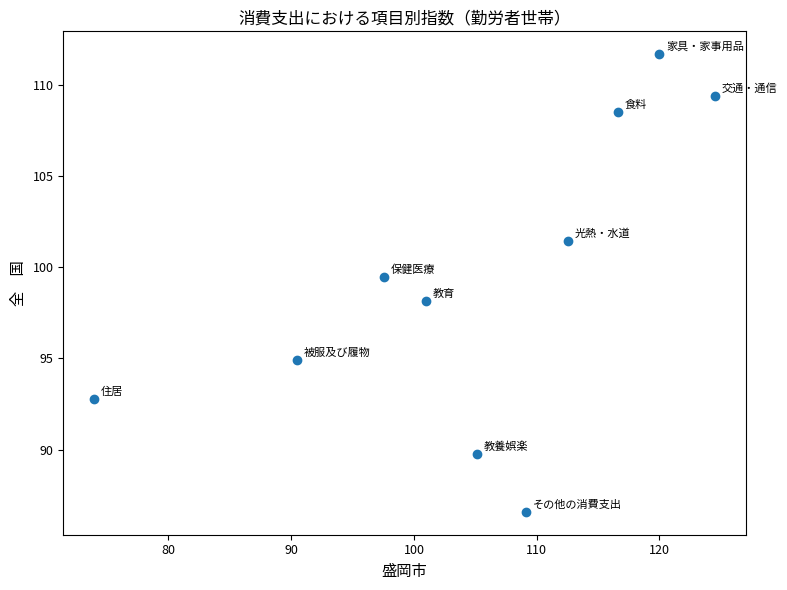

What is the average X value?

105.1